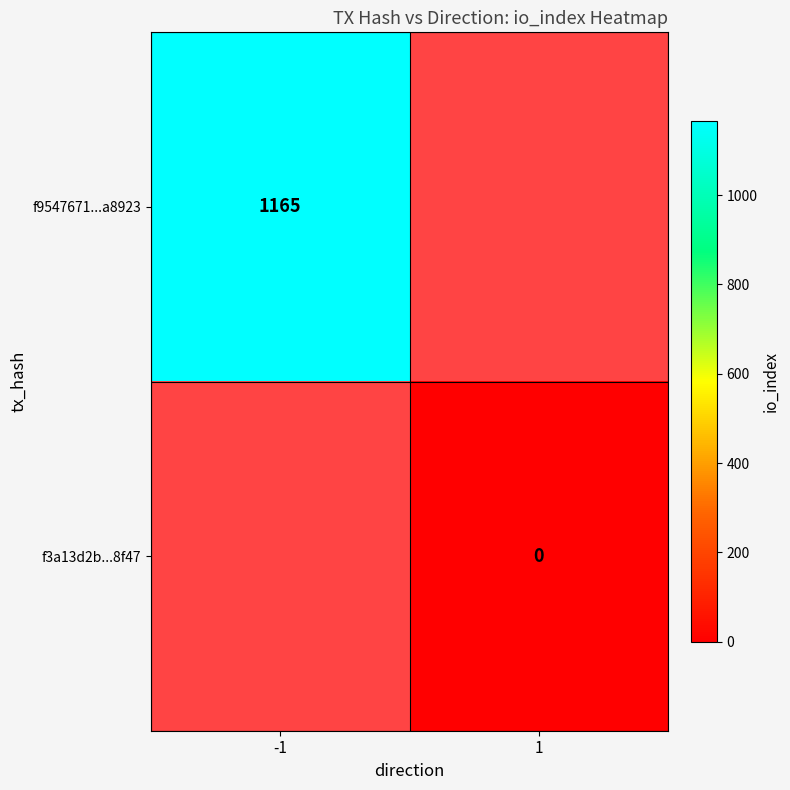

Is the value of f3a13d2b...8f47 at 1 greater than the value of f9547671...a8923 at -1?

No